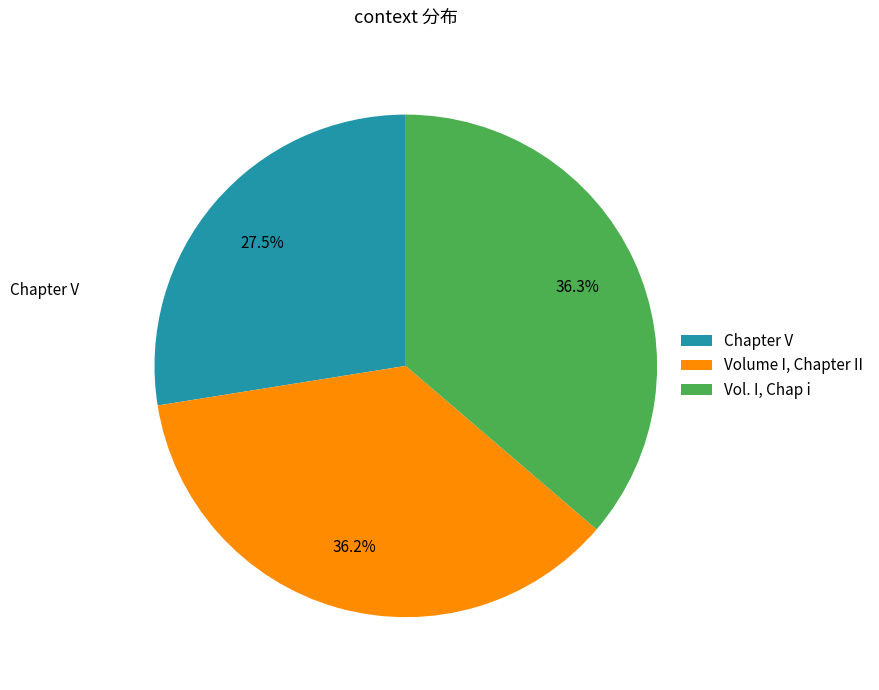

What percentage is NOT represented by Vol. I, Chap i?

63.7%